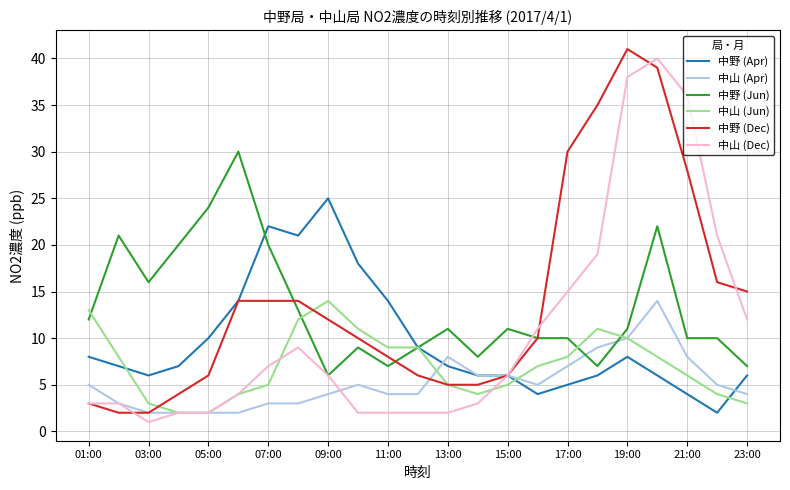

Reading left to right, transcribe all the data shown in this chart.

中野 (Apr): 8	7	6	7	10	14	22	21	25	18	14	9	7	6	6	4	5	6	8	6	4	2	6
中山 (Apr): 5	3	2	2	2	2	3	3	4	5	4	4	8	6	6	5	7	9	10	14	8	5	4
中野 (Jun): 12	21	16	20	24	30	20	13	6	9	7	9	11	8	11	10	10	7	11	22	10	10	7
中山 (Jun): 13	8	3	2	2	4	5	12	14	11	9	9	5	4	5	7	8	11	10	8	6	4	3
中野 (Dec): 3	2	2	4	6	14	14	14	12	10	8	6	5	5	6	10	30	35	41	39	28	16	15
中山 (Dec): 3	3	1	2	2	4	7	9	6	2	2	2	2	3	6	11	15	19	38	40	36	21	12